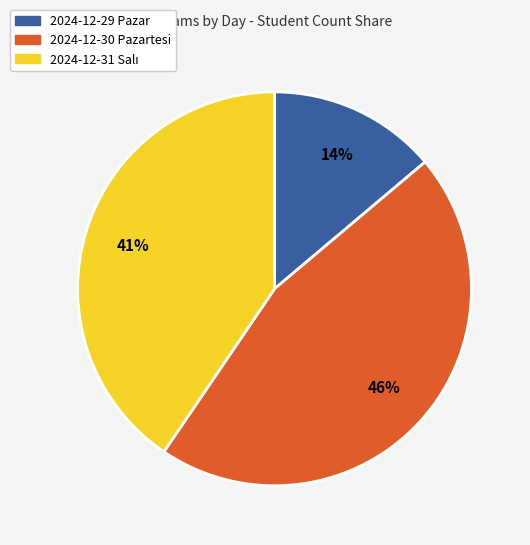

To the nearest percent, what is the difference between the largest and smallest slice percentages?

32%